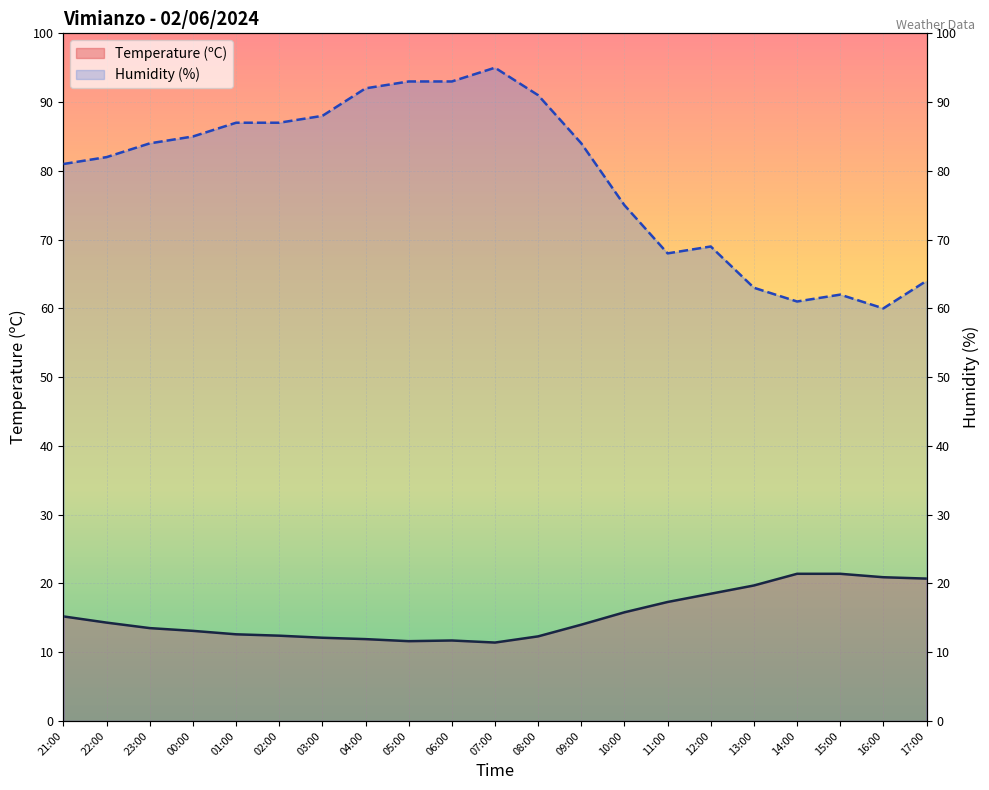

Is the value of Humidity (%) at 02:00 greater than the value of Temperature (ºC) at 23:00?

Yes